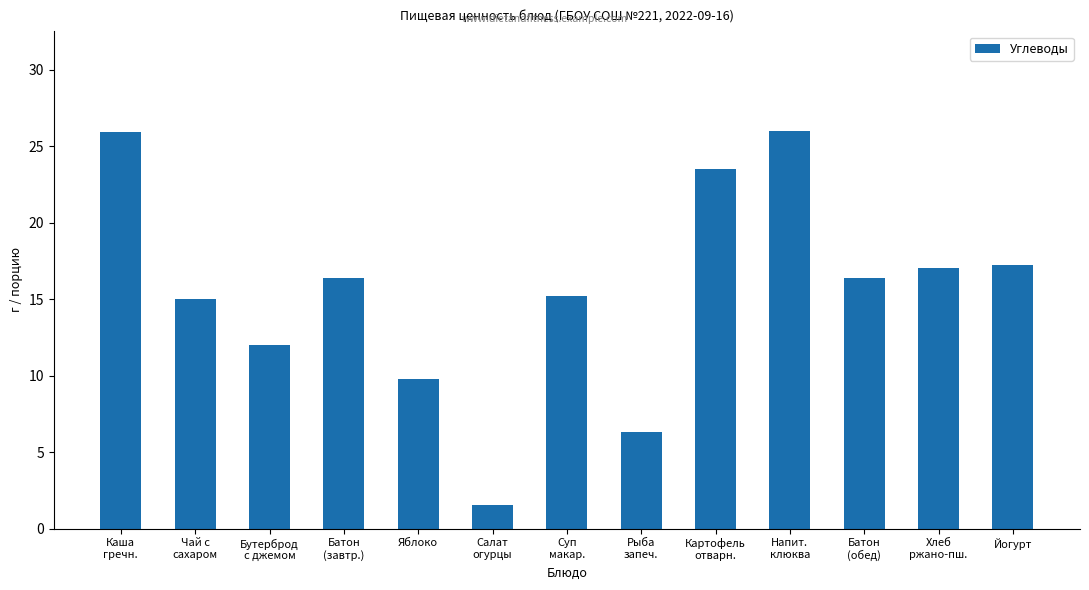

How many data points does each series have?

13